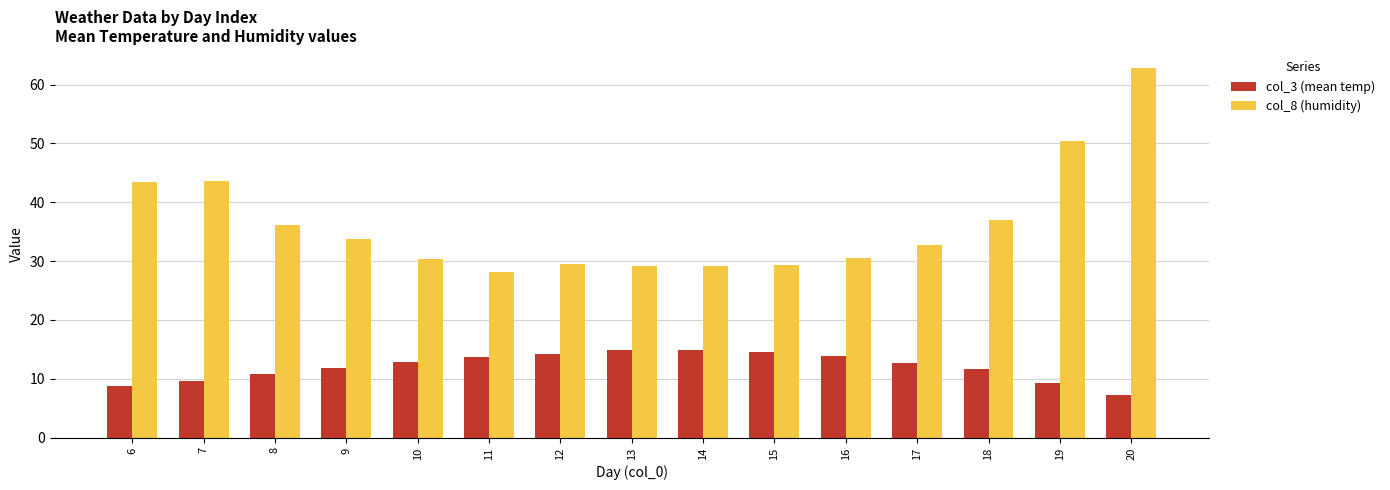

What is the total value across all series at 6?

52.4